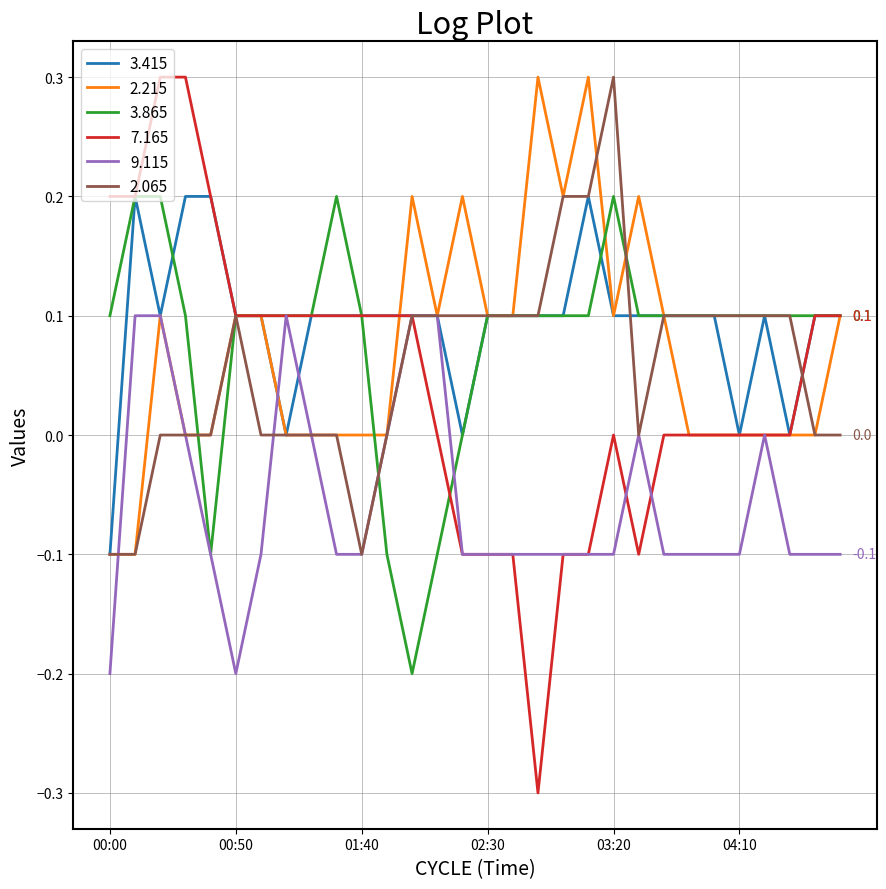

Which series has the largest range (max minus min)?

7.165